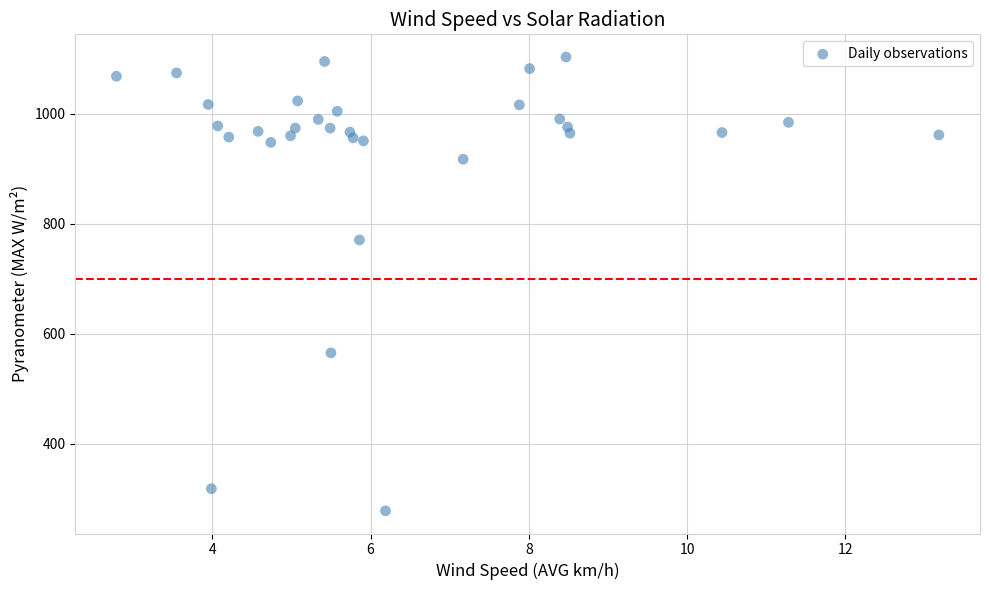

What is the range of Y values (max minus min)?

825.2